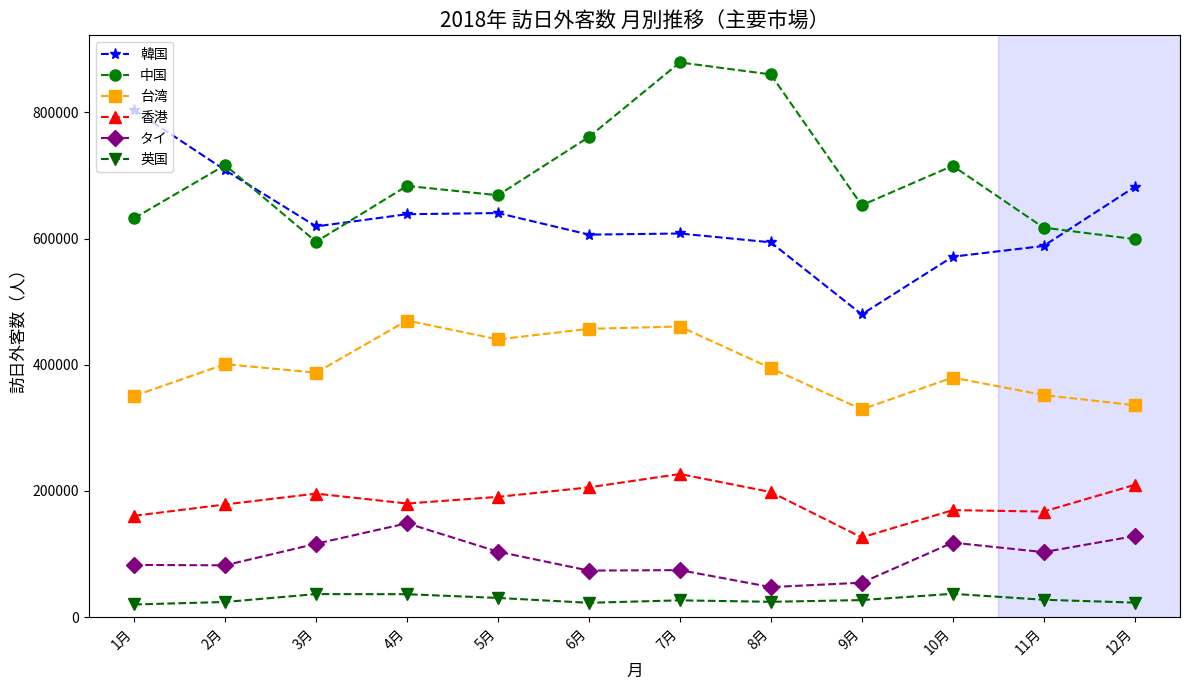

What is the minimum value for タイ?

47507